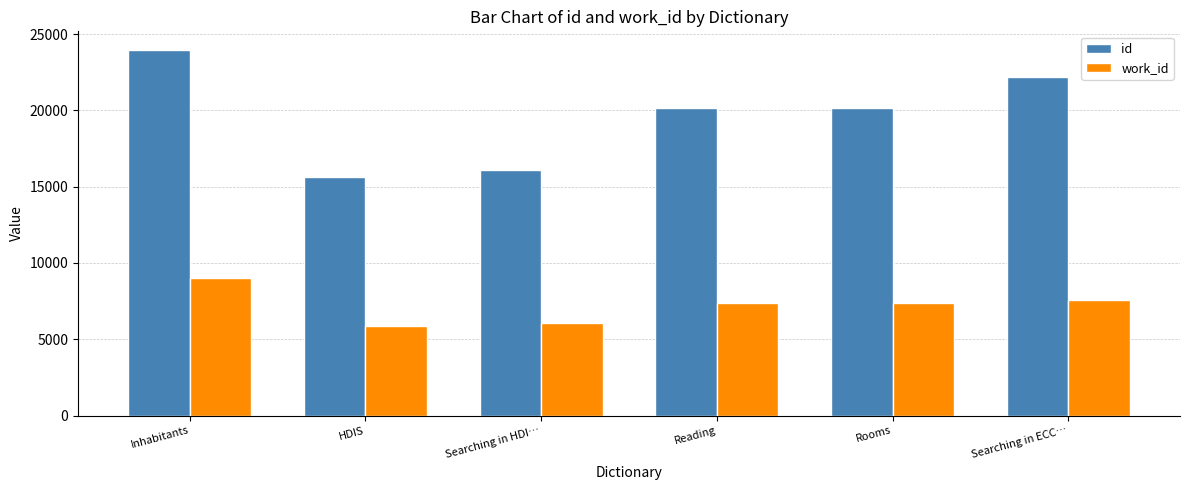

What is the minimum value shown in the chart?

5895